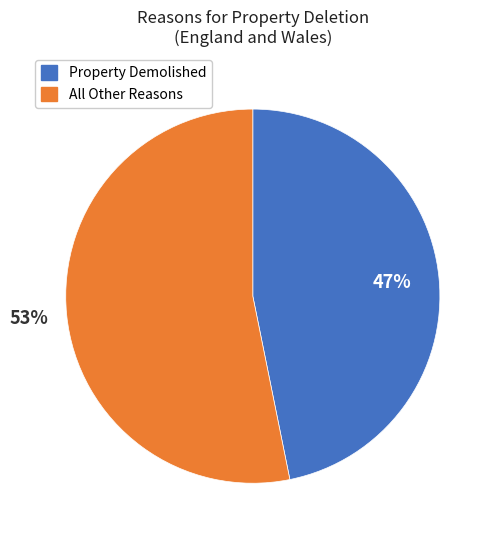

To the nearest percent, what is the average slice percentage?

50%